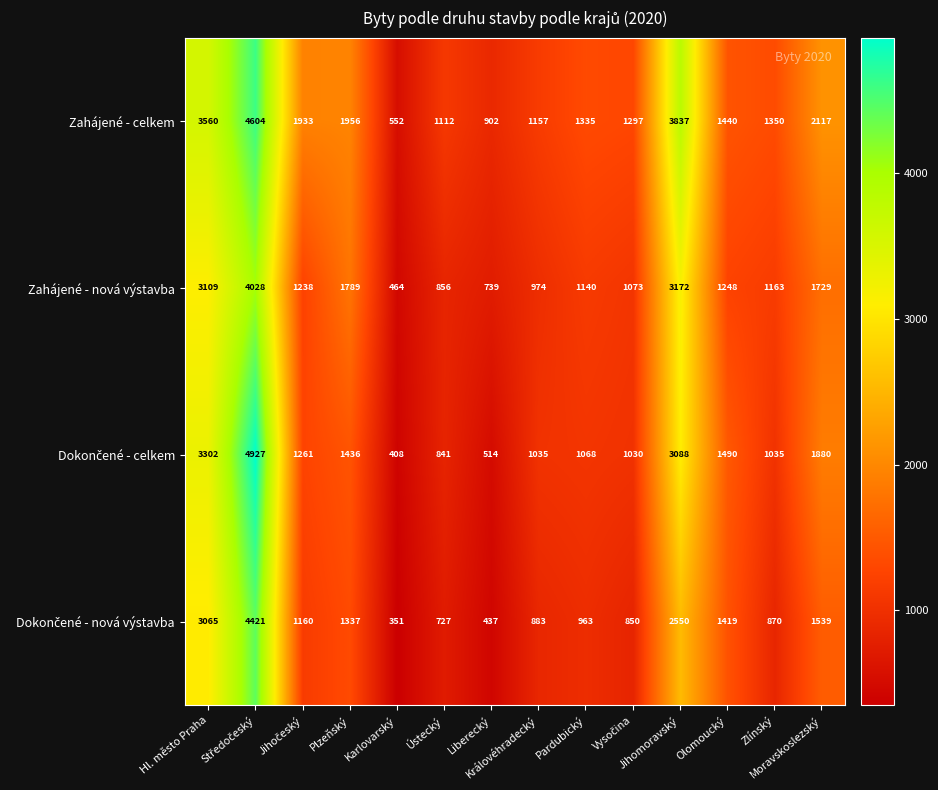

What is the difference between the maximum and minimum values in the Zahájené - celkem series?

4052